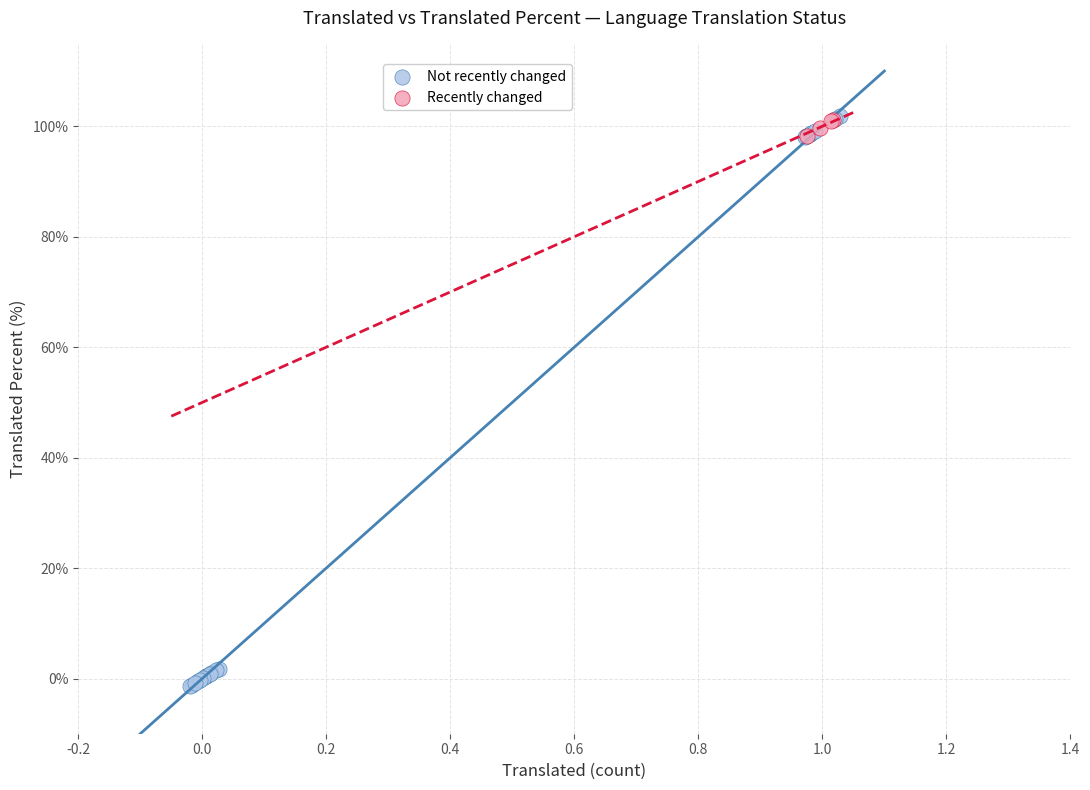

Which series reaches the minimum Y coordinate?

Not recently changed